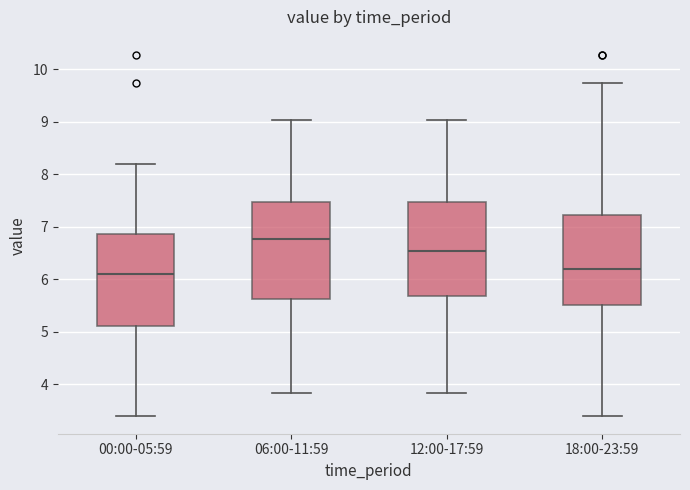

Reading left to right, transcribe this box plot: for each box, give where its median line is, the range the box spans, and where its two whiskers end, as read against the y-axis. The values are not printed on the chart, so give them approximately, as read against the axis.

00:00-05:59: median 6.1, box 5.1 to 6.9, whiskers 3.4 to 8.2
06:00-11:59: median 6.8, box 5.6 to 7.5, whiskers 3.8 to 9.0
12:00-17:59: median 6.5, box 5.7 to 7.5, whiskers 3.8 to 9.0
18:00-23:59: median 6.2, box 5.5 to 7.2, whiskers 3.4 to 9.7